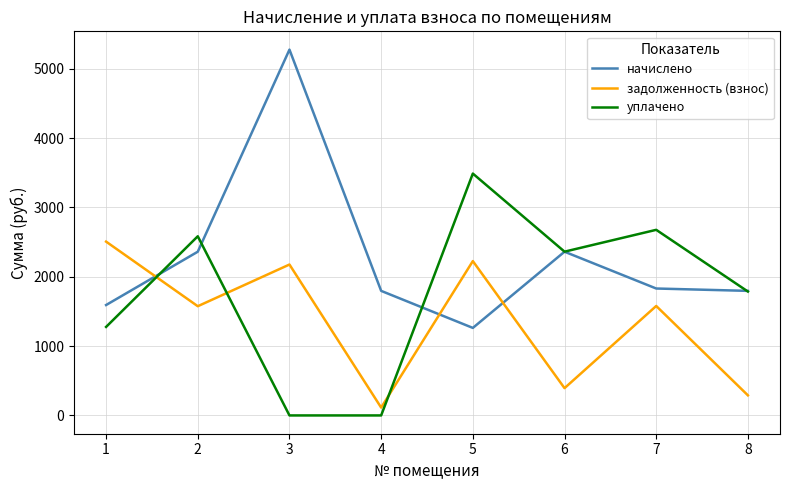

What is the difference between the highest and lowest values at 2?

1008.6